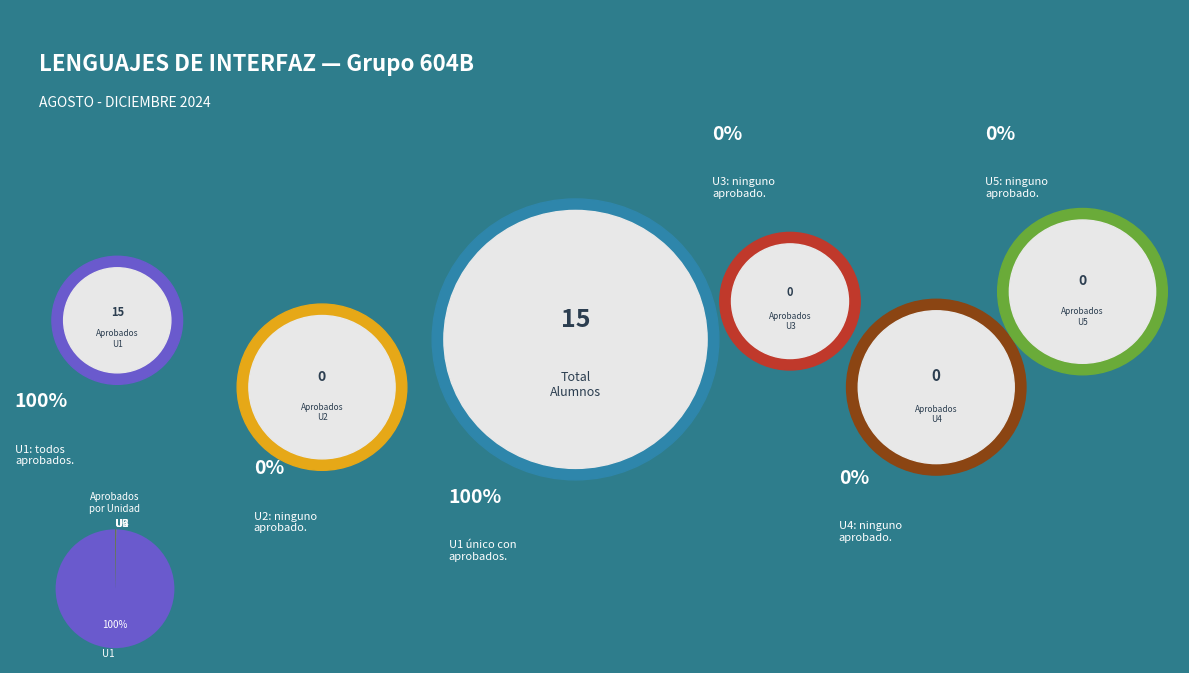

Which slice represents more than half of the pie?

U1